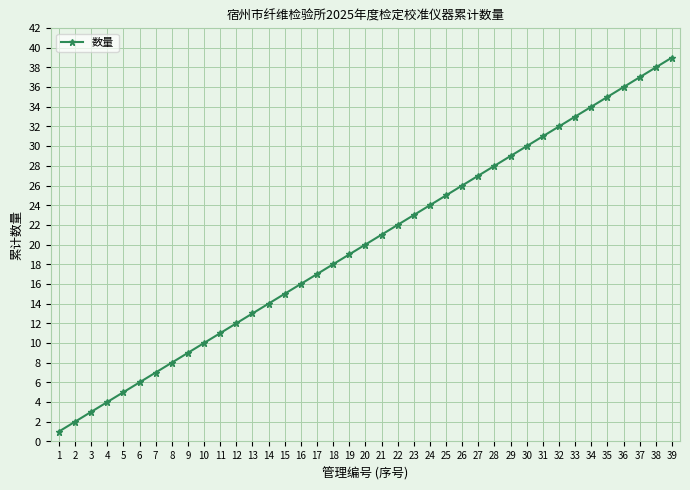

List the labels in order of value, smallest first.

1, 2, 3, 4, 5, 6, 7, 8, 9, 10, 11, 12, 13, 14, 15, 16, 17, 18, 19, 20, 21, 22, 23, 24, 25, 26, 27, 28, 29, 30, 31, 32, 33, 34, 35, 36, 37, 38, 39